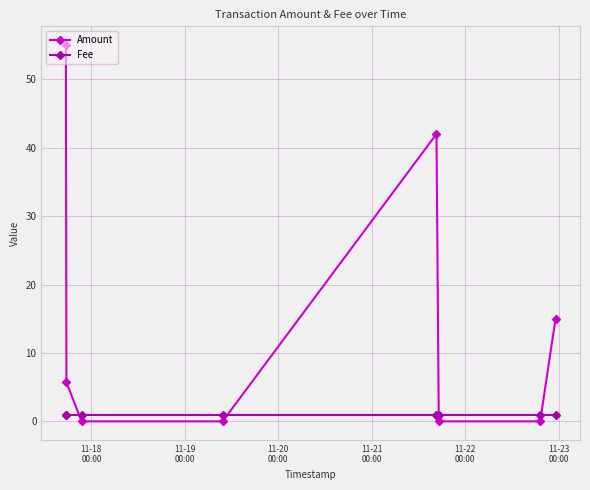

Which series has the largest total across all categories?

Amount